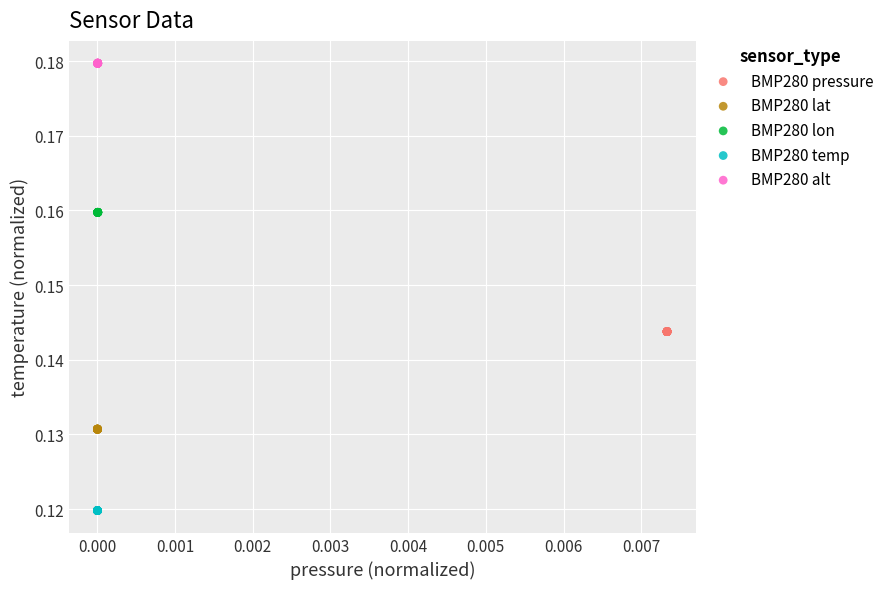

What are all the series names shown in the legend?

BMP280 pressure, BMP280 lat, BMP280 lon, BMP280 temp, BMP280 alt